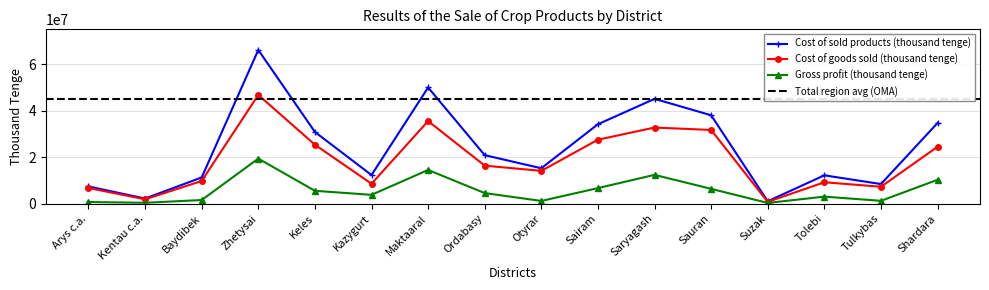

True or false: Cost of goods sold (thousand tenge) and Cost of sold products (thousand tenge) intersect in this chart.

False